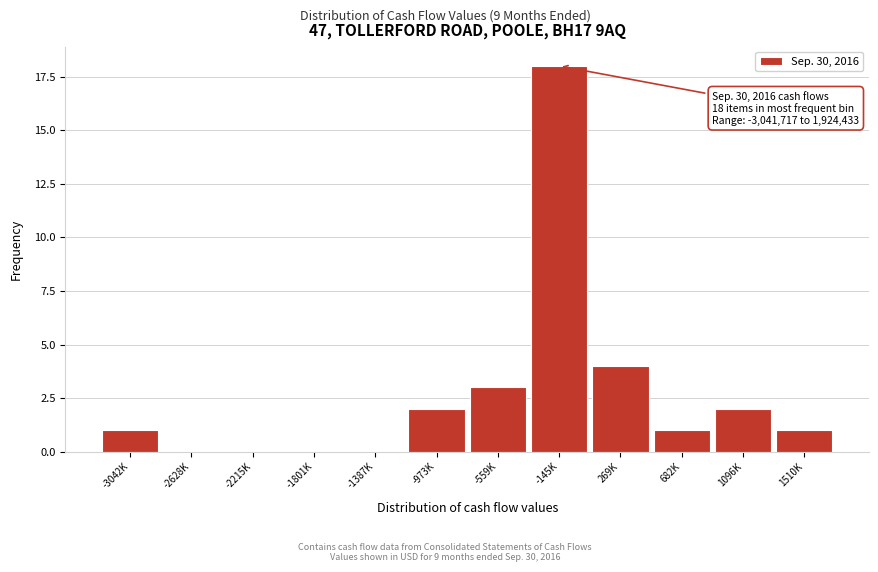

Reading left to right, what are all the values shown in this chart?

-3042K=1	-2628K=0	-2215K=0	-1801K=0	-1387K=0	-973K=2	-559K=3	-145K=18	269K=4	682K=1	1096K=2	1510K=1